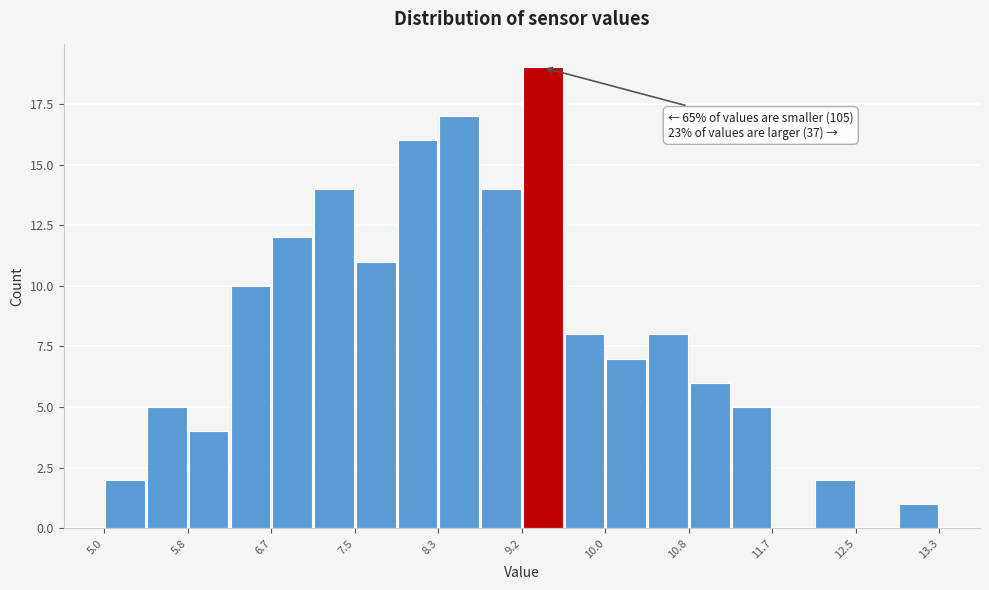

Which range on the x-axis has the tallest bar?

9.2 to 9.6